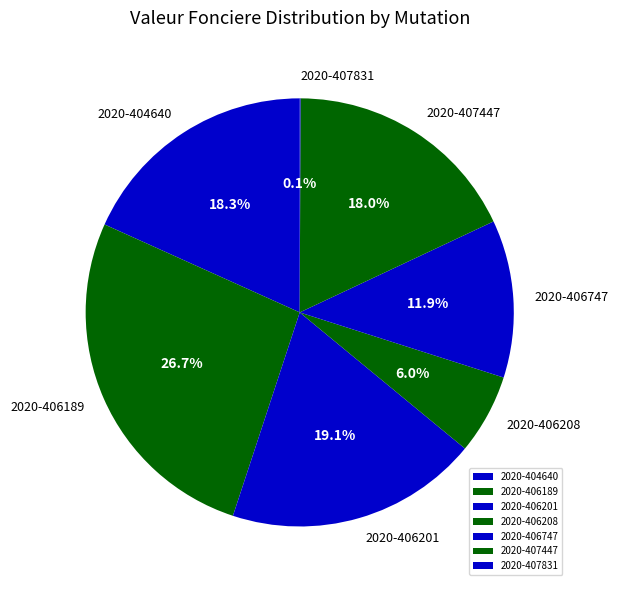

Does any single category account for the majority?

No